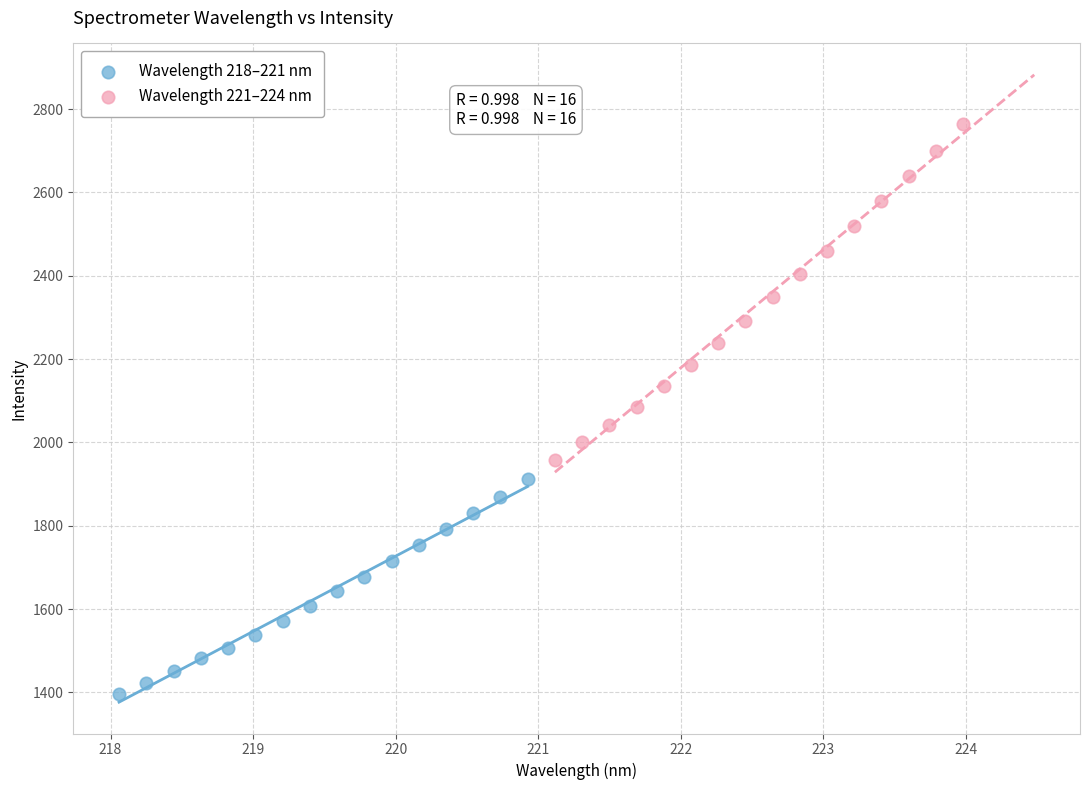

Which series has the widest spread of Y values?

Wavelength 221–224 nm